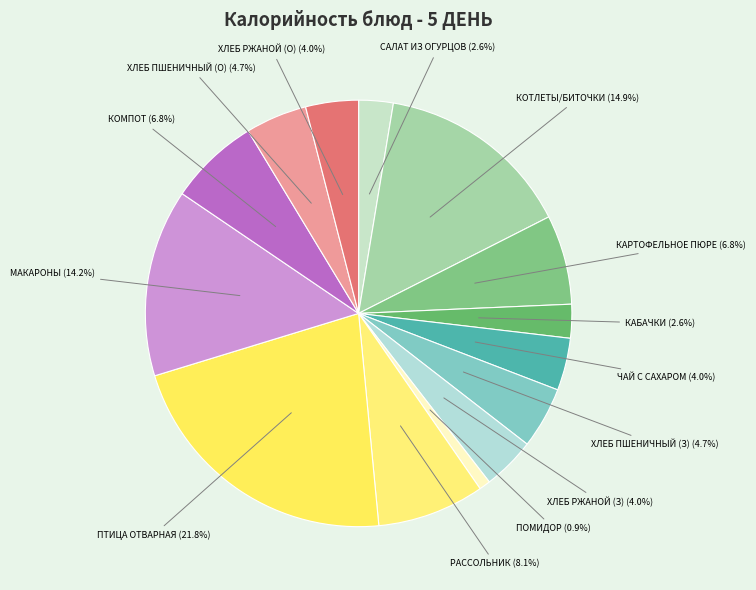

Is the sum of КОМПОТ and МАКАРОНЫ greater than half?

No